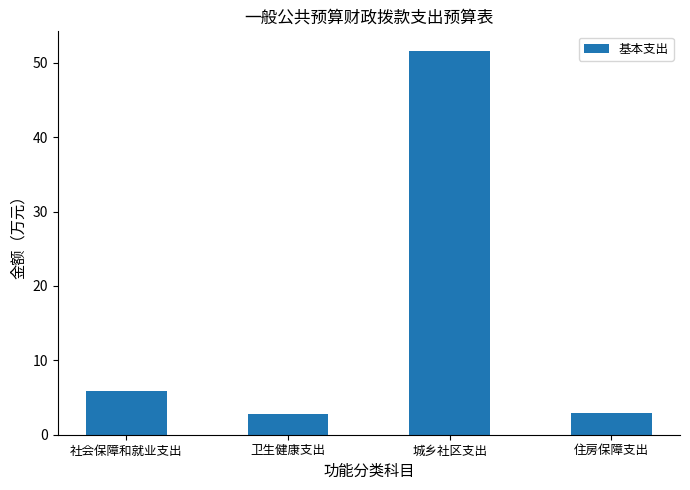

What is the value of the 2nd bar from the left?

2.8